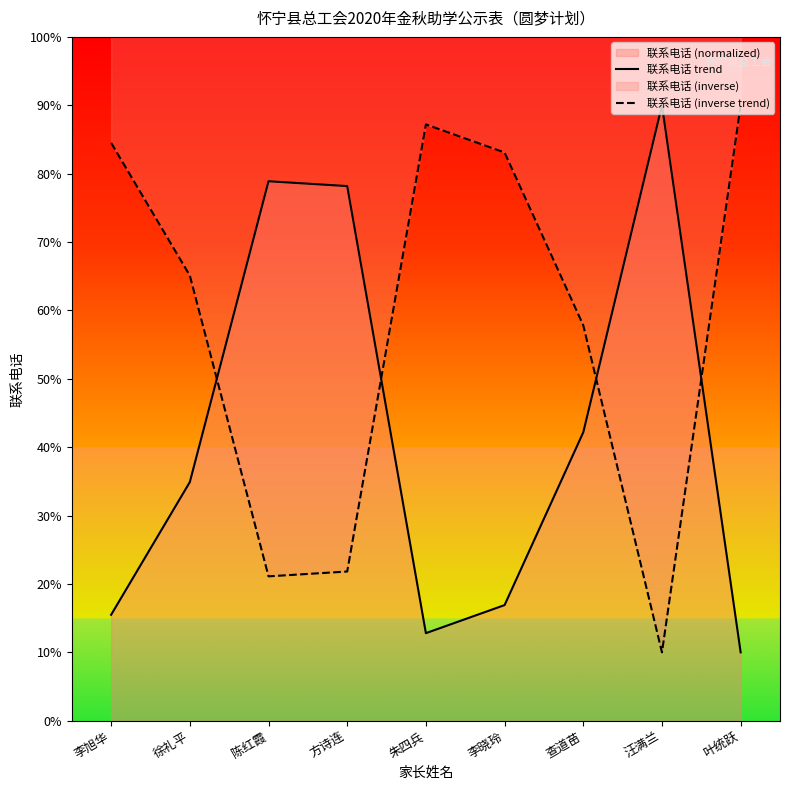

At which category is the sum across all series the highest?

李旭华